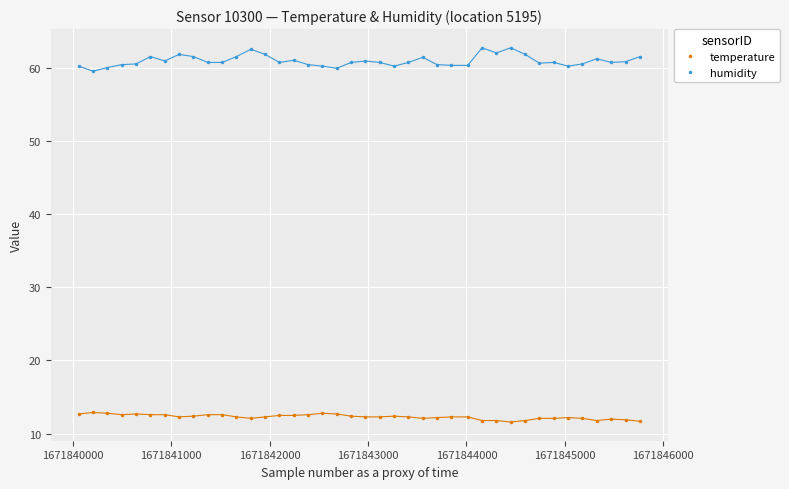

Which series has the largest range (max minus min)?

humidity